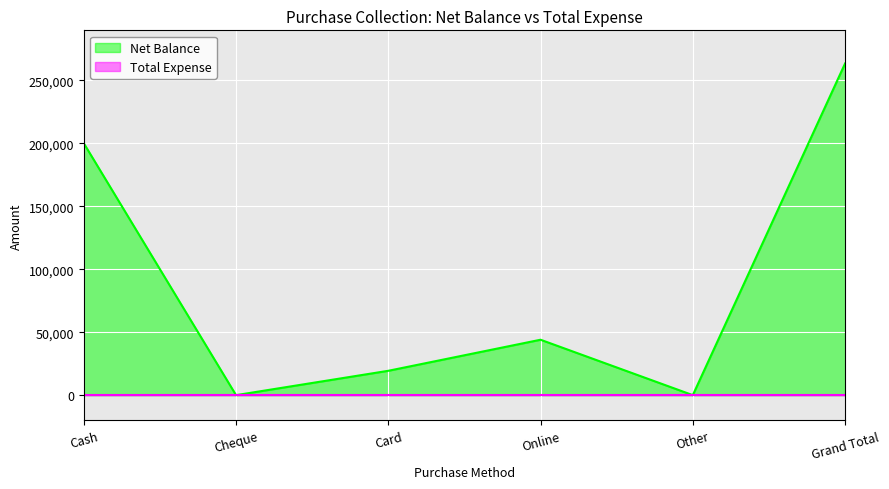

Reading left to right, extract all data points from this chart.

Cash=200000	Cheque=0	Card=19340	Online=44000	Other=0	Grand Total=263340